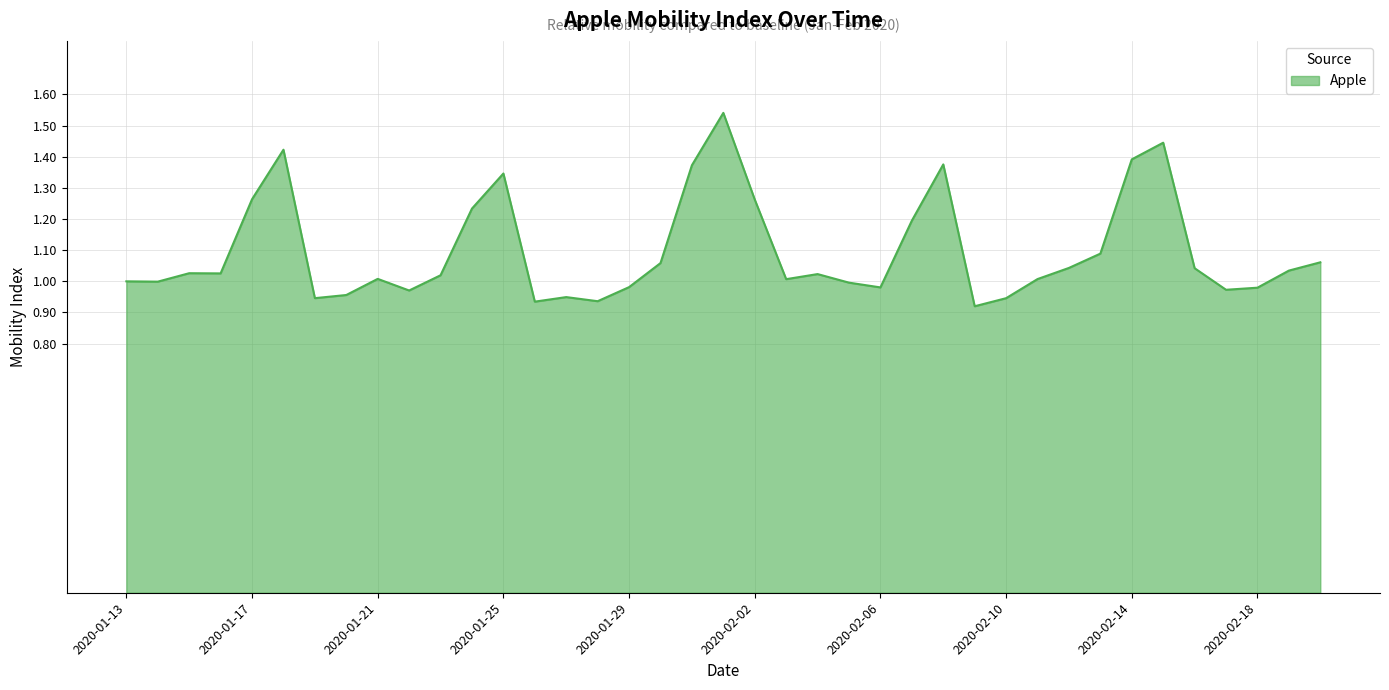

What is the sum of all values?

42.8